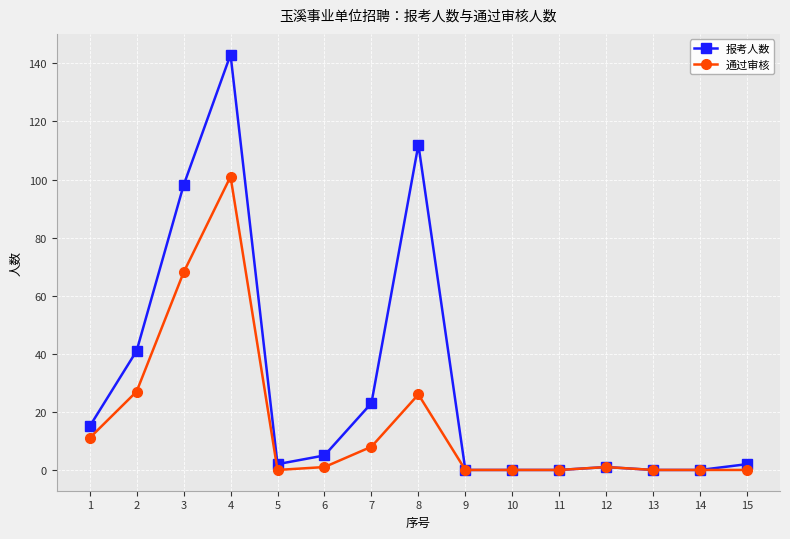

Rank the series by their maximum value, from highest to lowest.

报考人数, 通过审核